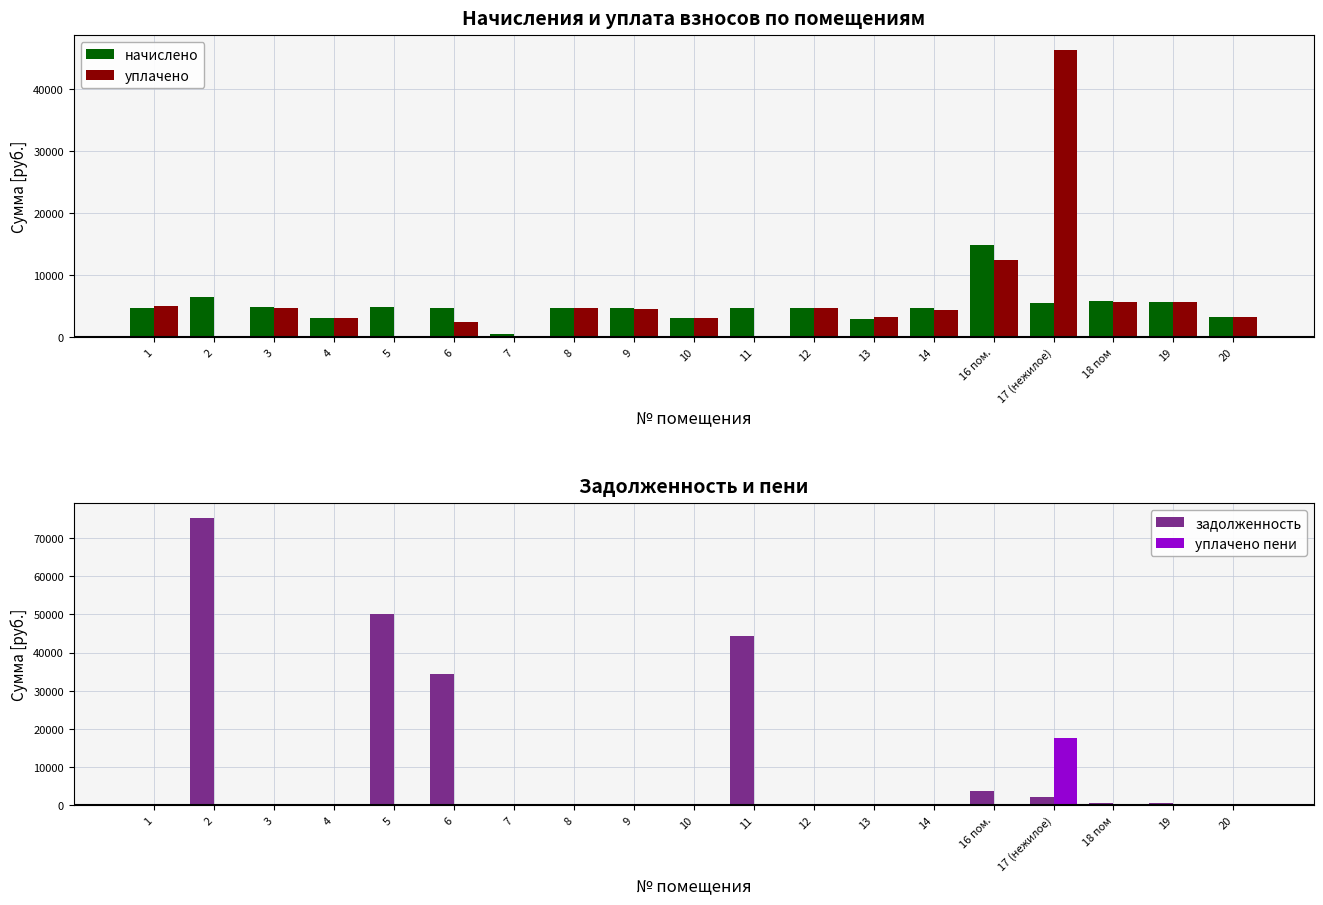

Are the bars grouped side by side (vs. stacked)?

Yes